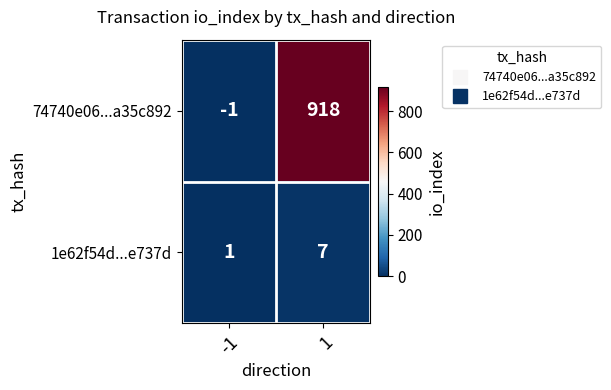

Which category has the highest value across all series?

1